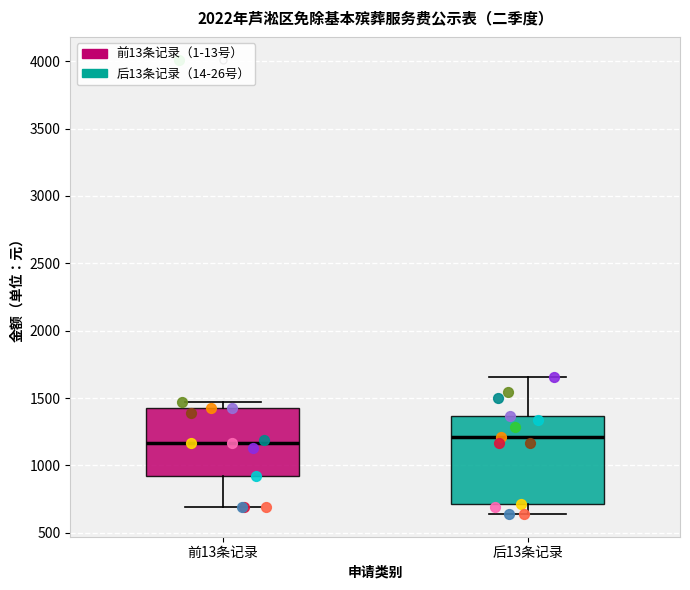

Where is the upper edge of the box for 前13条记录 on the y-axis? The values are not printed on the chart, so give them approximately, as read against the axis.

1450